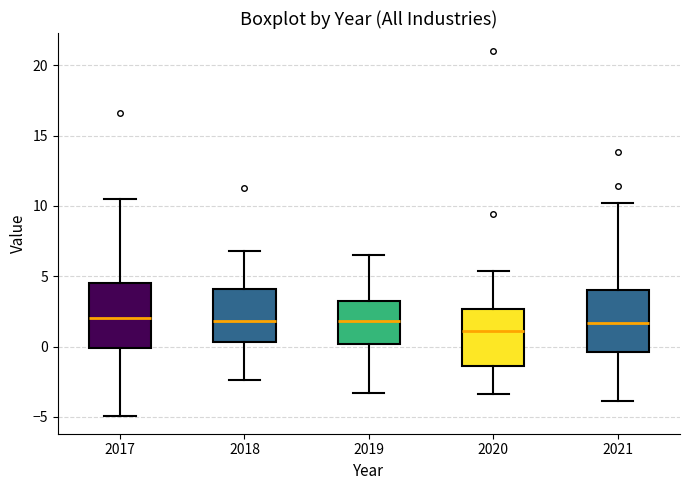

Reading left to right, read every box against the y-axis: the position of its median line, the range the box covers, and the ends of its whiskers. The values are not printed on the chart, so give them approximately, as read against the axis.

2017: median 2.0, box 0.0 to 4.5, whiskers -5.0 to 10.5
2018: median 2.0, box 0.5 to 4.0, whiskers -2.5 to 7.0
2019: median 2.0, box 0.0 to 3.5, whiskers -3.5 to 6.5
2020: median 1.0, box -1.5 to 2.5, whiskers -3.5 to 5.5
2021: median 1.5, box -0.5 to 4.0, whiskers -4.0 to 10.0